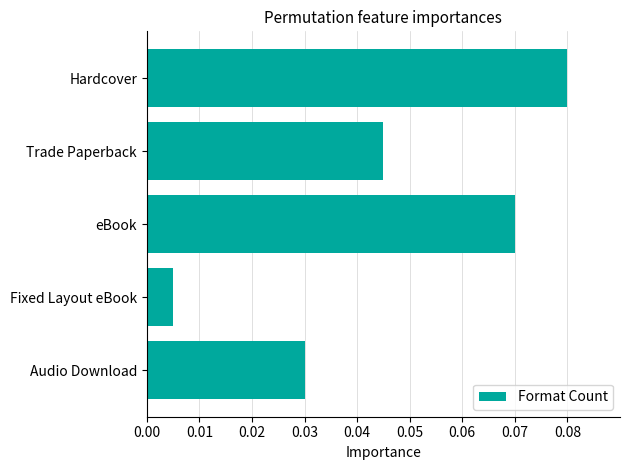

At which label is the value closest to 0?

Fixed Layout eBook